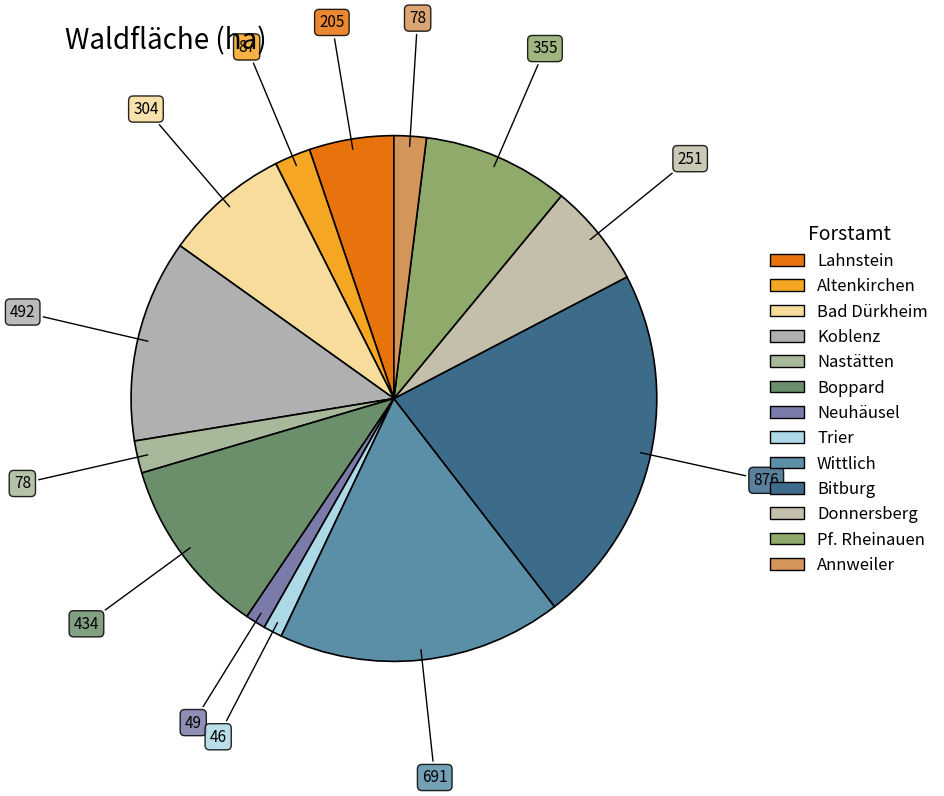

How many slices are in this pie chart?

13